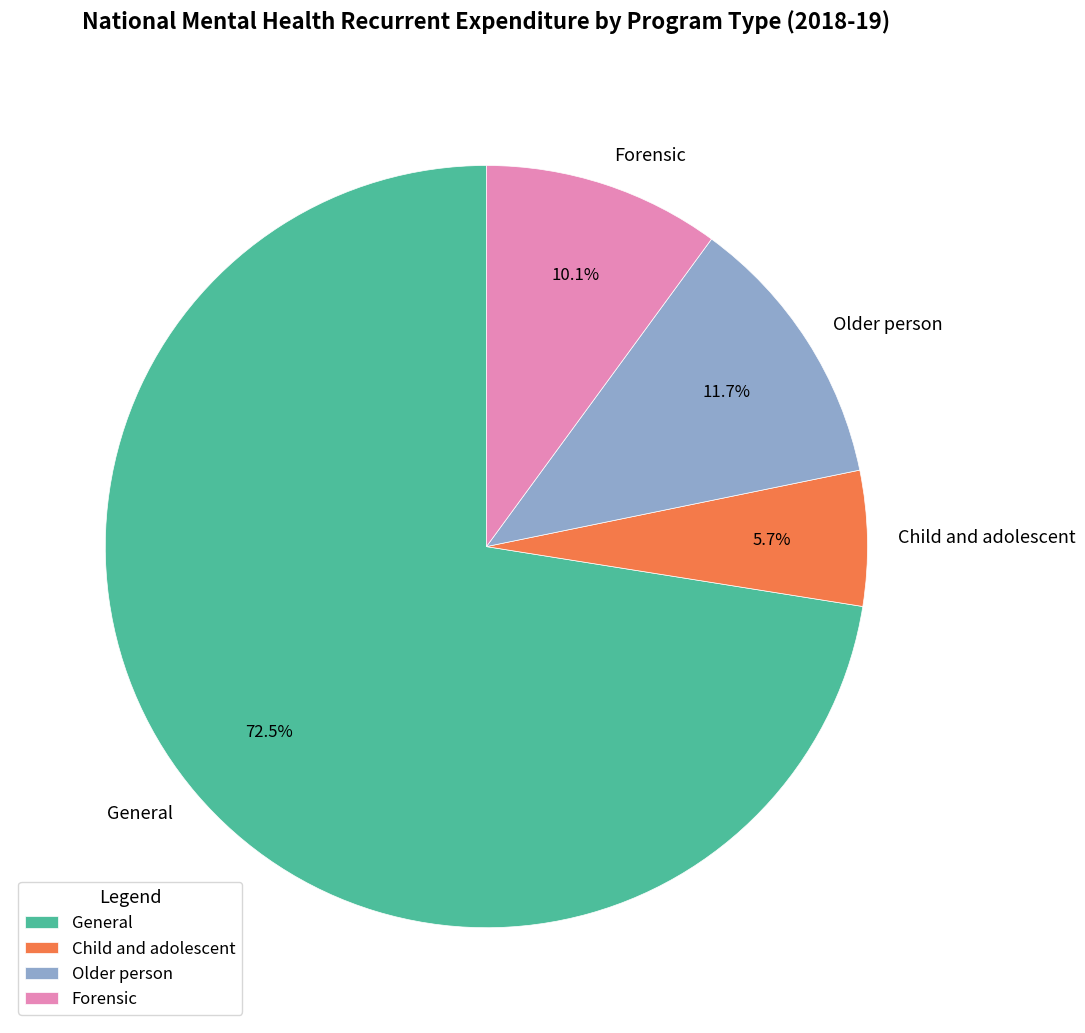

Count the number of slices in the pie.

4